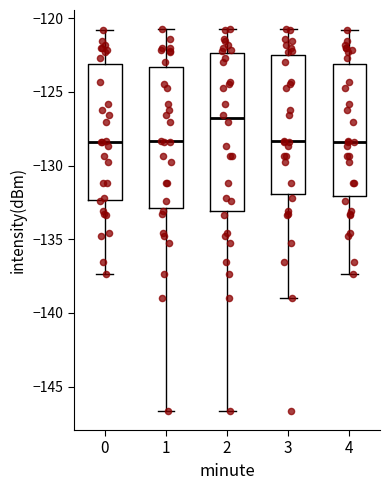

Comparing the boxes themselves (not the whiskers), which one is the tallest?

2